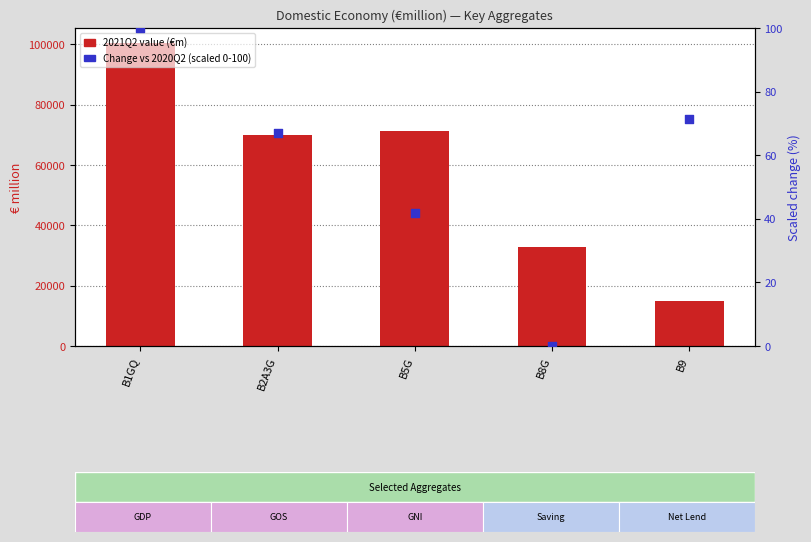

What are all the series names shown in the legend?

2021Q2 value (€m), Change vs 2020Q2 (scaled %)